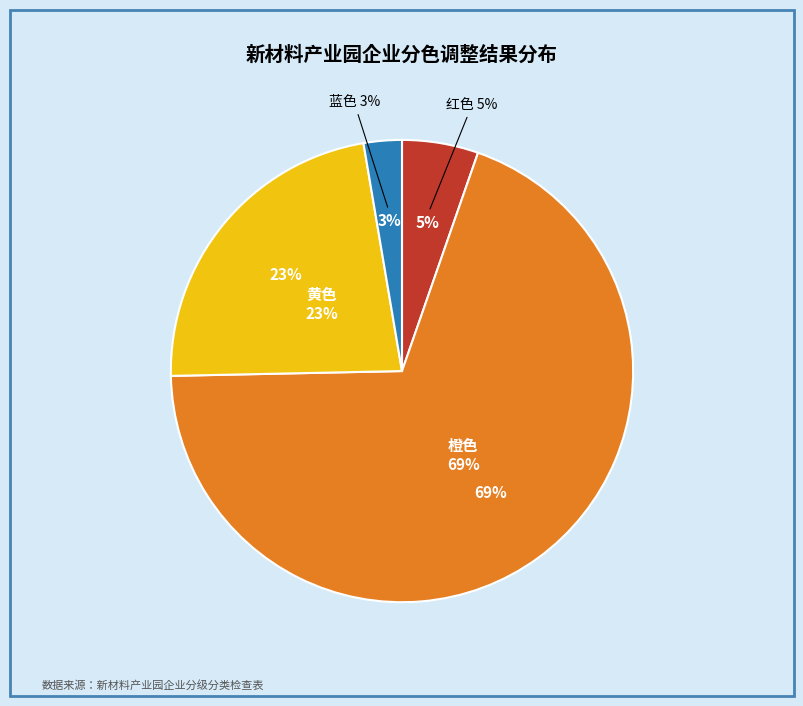

Is it true that 蓝色 is 3% of the pie?

True